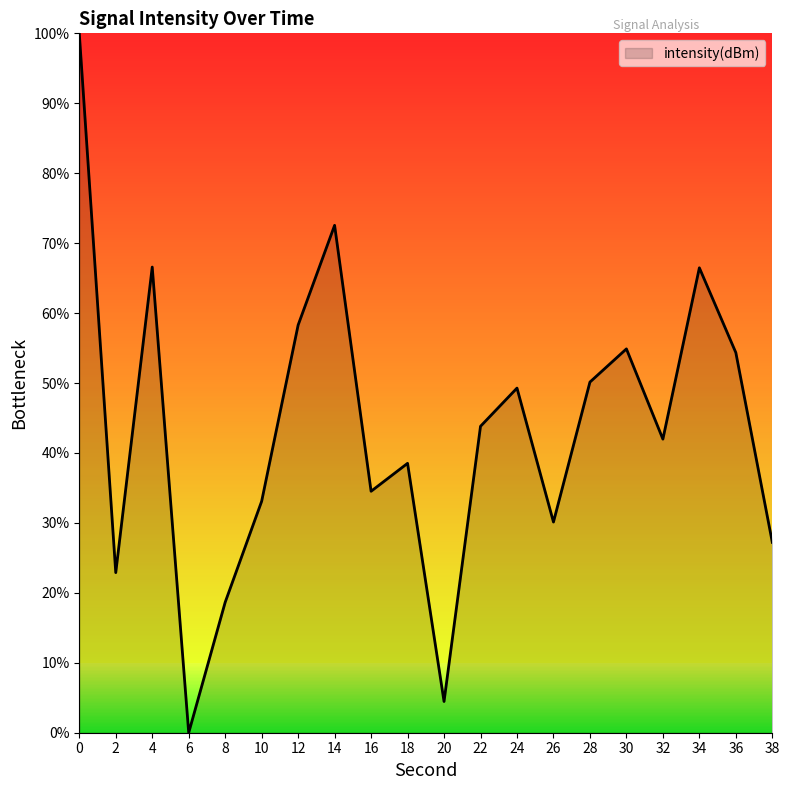

Which has a higher value, 26 or 12?

12